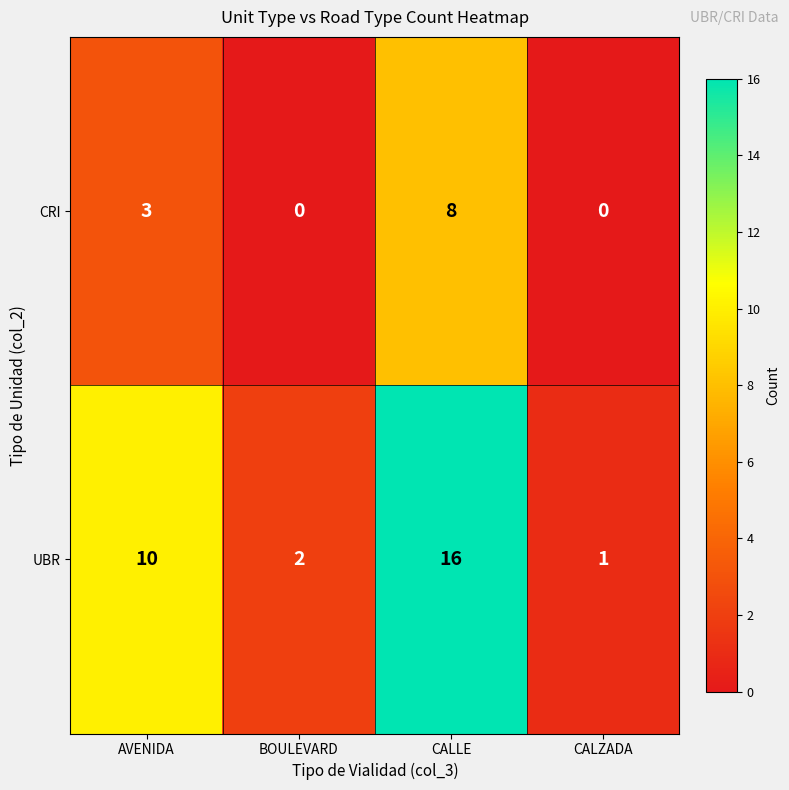

Reading right to left, what are all the values shown in this chart?

CRI: CALZADA=0	CALLE=8	BOULEVARD=0	AVENIDA=3
UBR: CALZADA=1	CALLE=16	BOULEVARD=2	AVENIDA=10